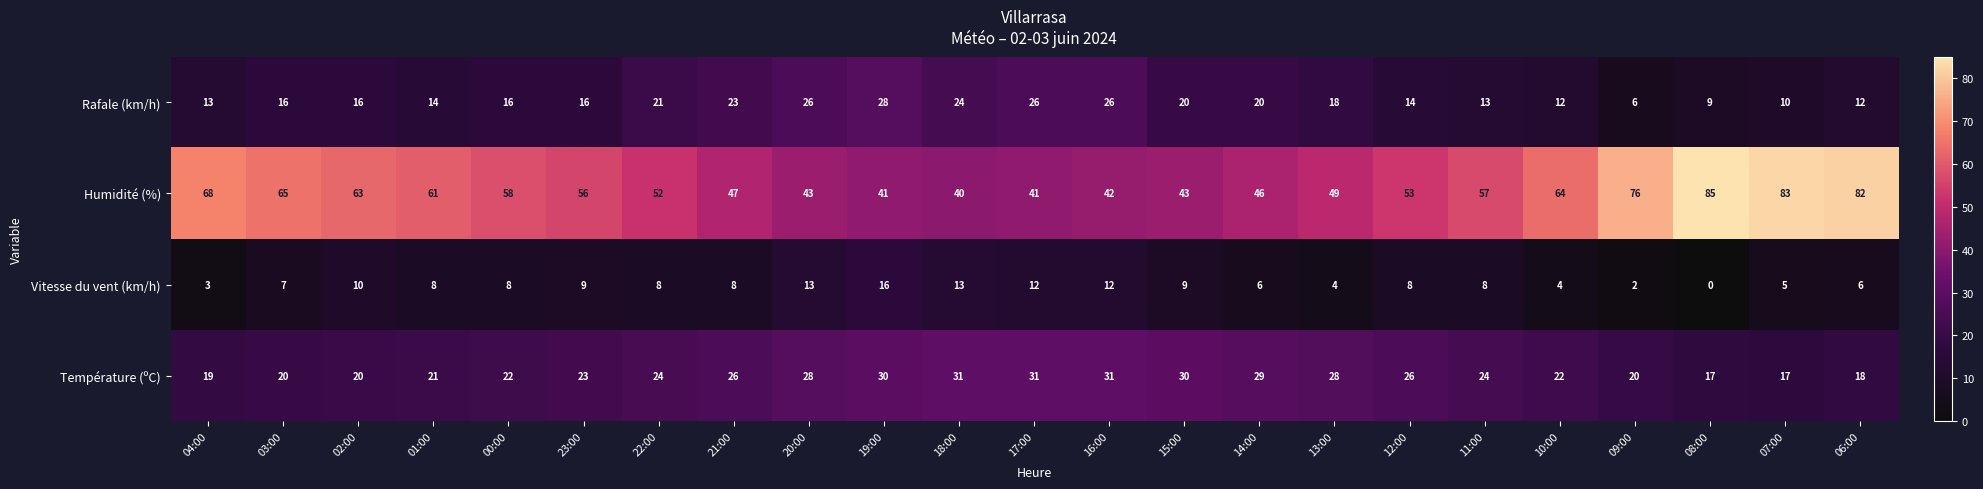

What is the difference between the maximum and minimum values in the Rafale (km/h) series?

22